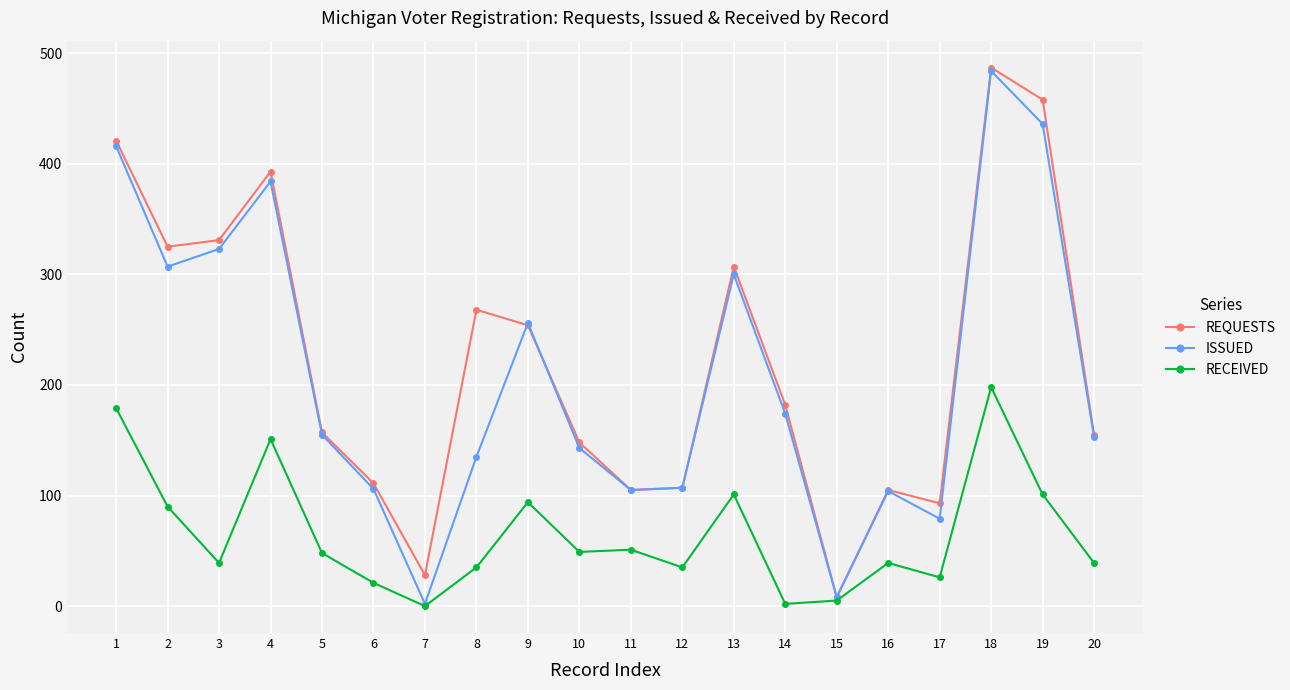

Rank the series at 8 from highest to lowest value.

REQUESTS, ISSUED, RECEIVED